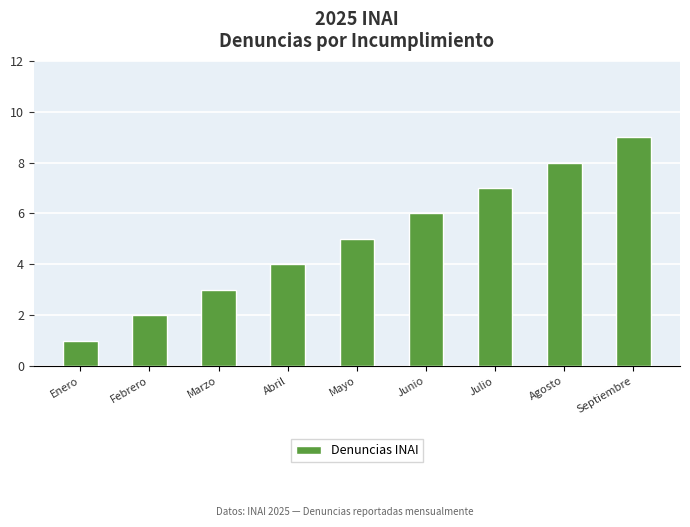

Which has a higher value, Abril or Febrero?

Abril